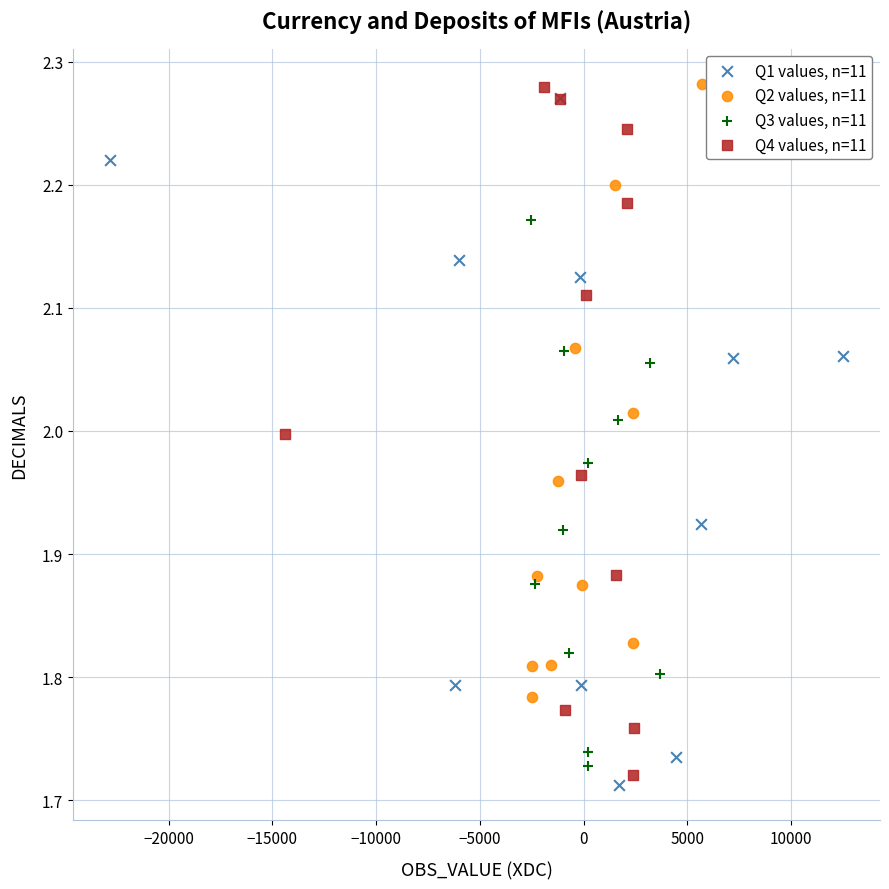

What are all the series names shown in the legend?

Q1 values, n=11, Q2 values, n=11, Q3 values, n=11, Q4 values, n=11